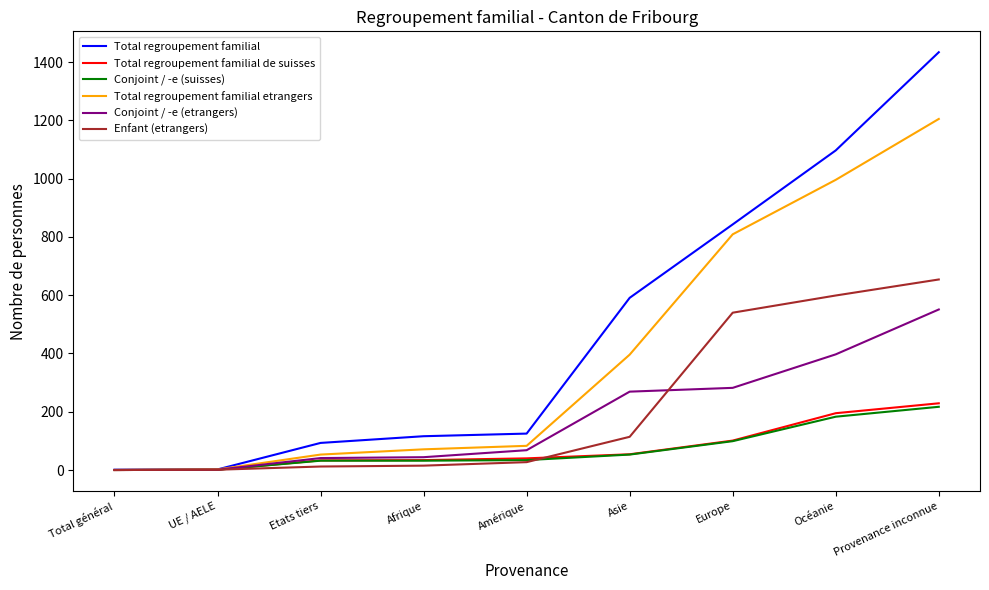

What is the greatest value displayed?

1434